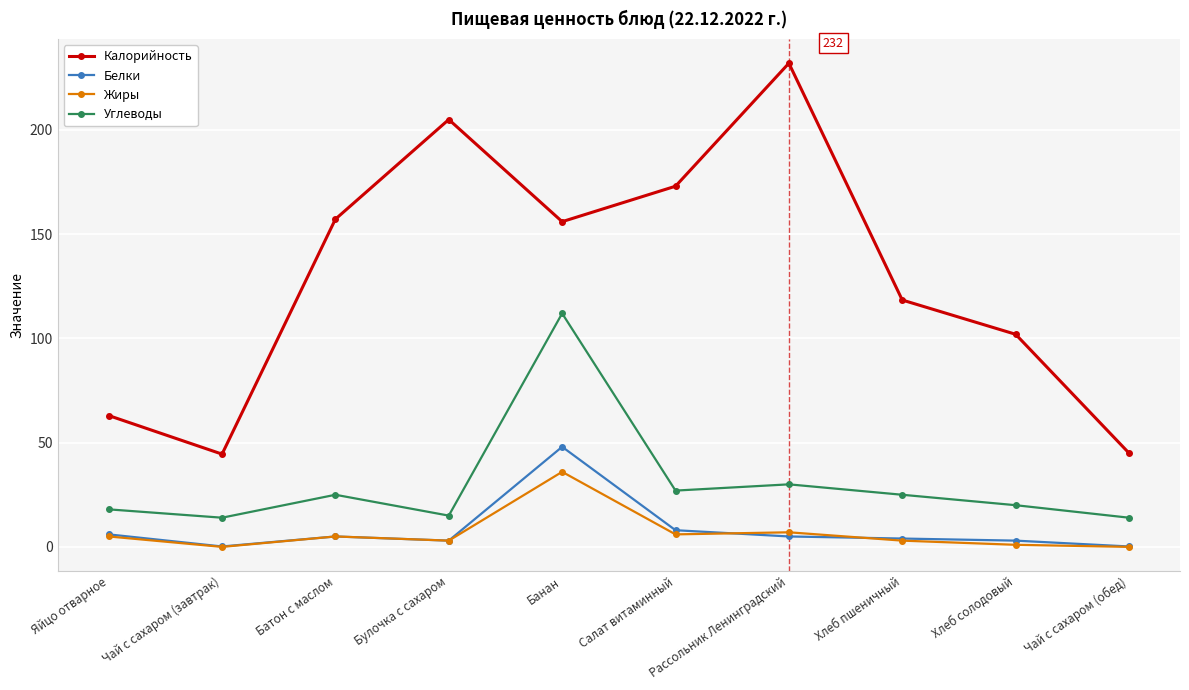

What are all the series names shown in the legend?

Калорийность, Белки, Жиры, Углеводы